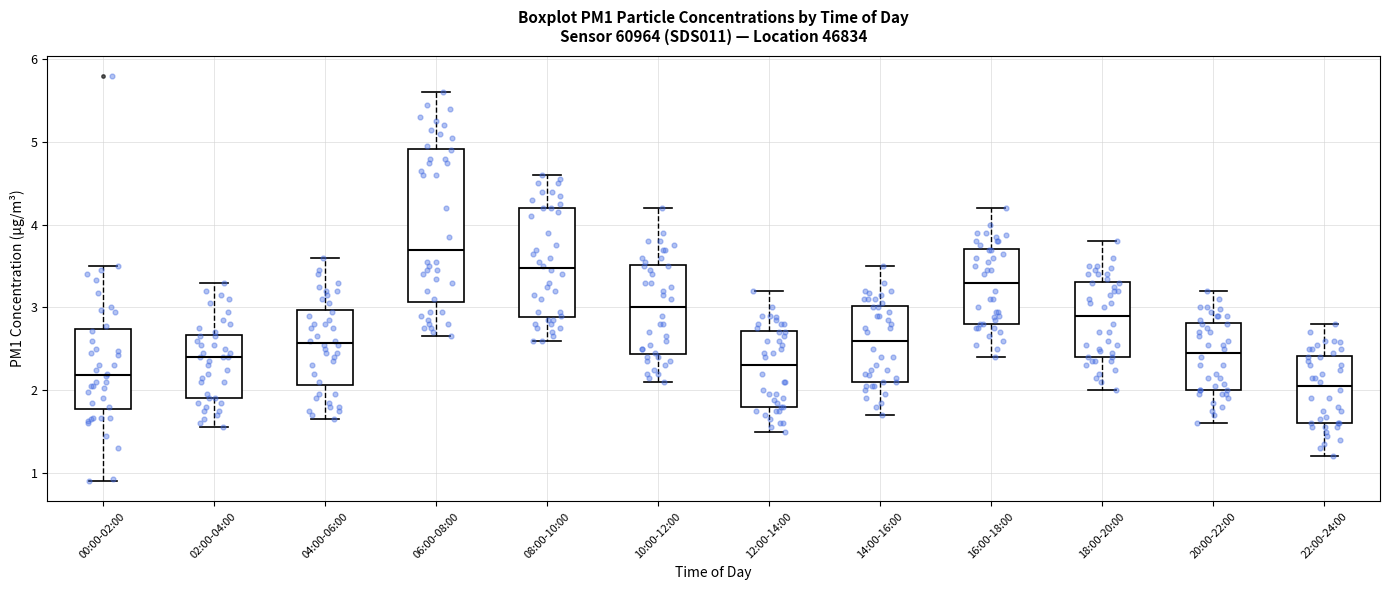

Where does the lower whisker of the box for 08:00-10:00 end on the y-axis? The values are not printed on the chart, so give them approximately, as read against the axis.

2.6